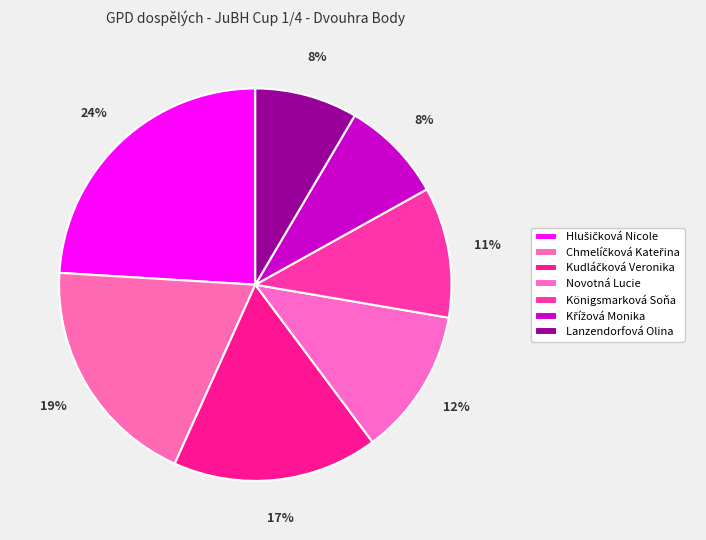

Does Lanzendorfová Olina represent more than half of the total?

No